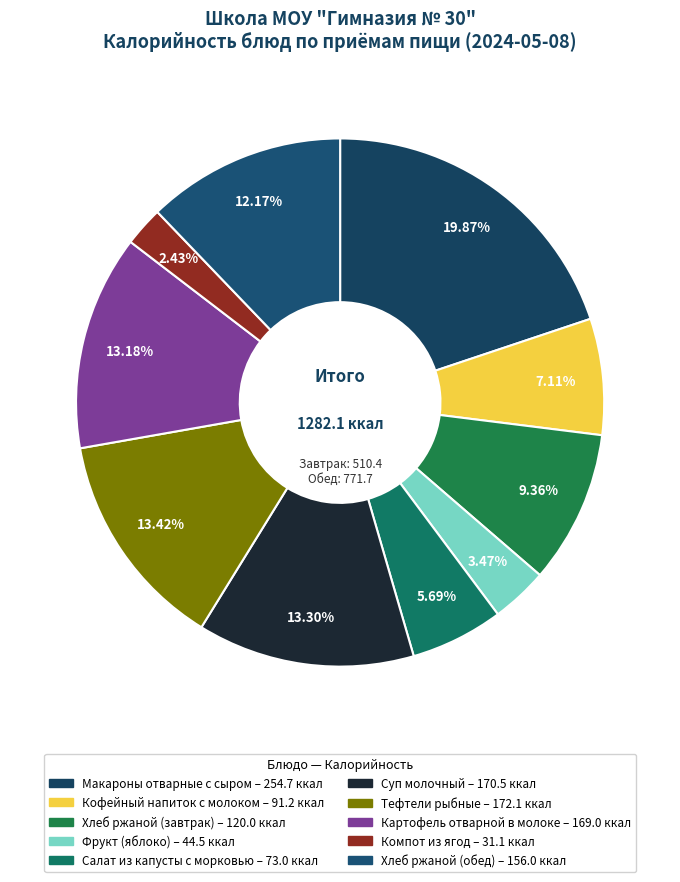

Between Суп молочный and Хлеб ржаной (завтрак), which is larger?

Суп молочный